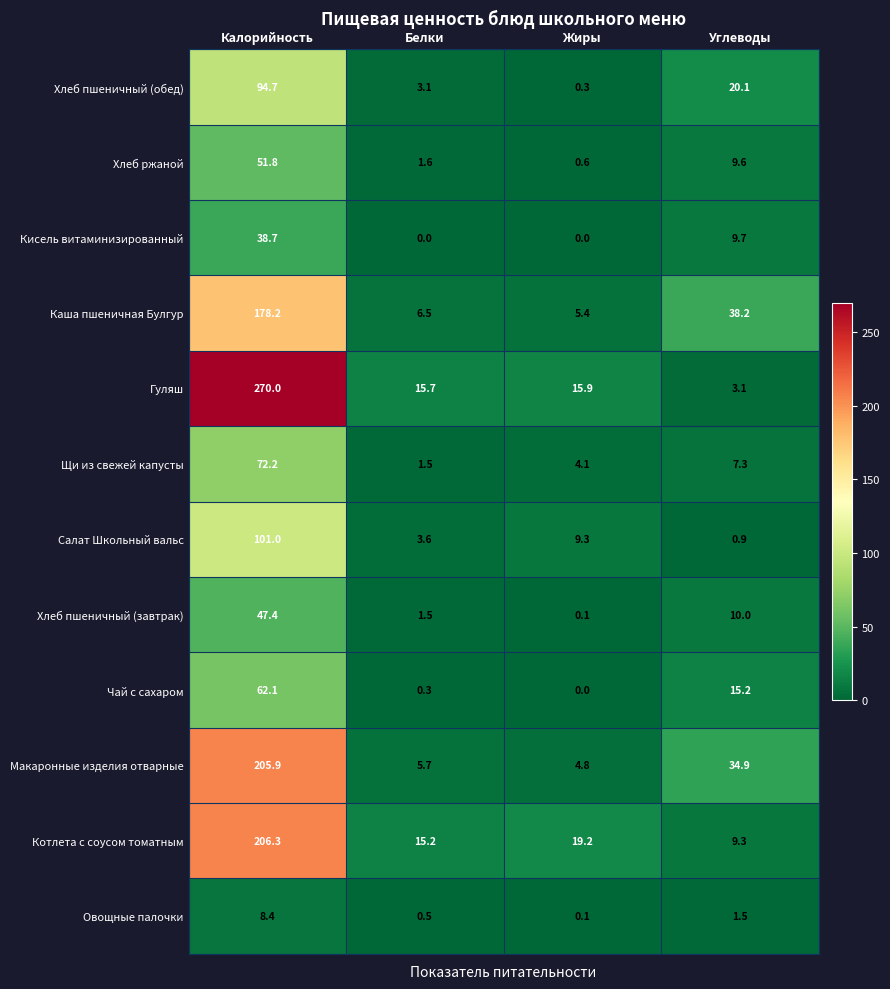

At which label does Макаронные изделия отварные first exceed 34?

Калорийность